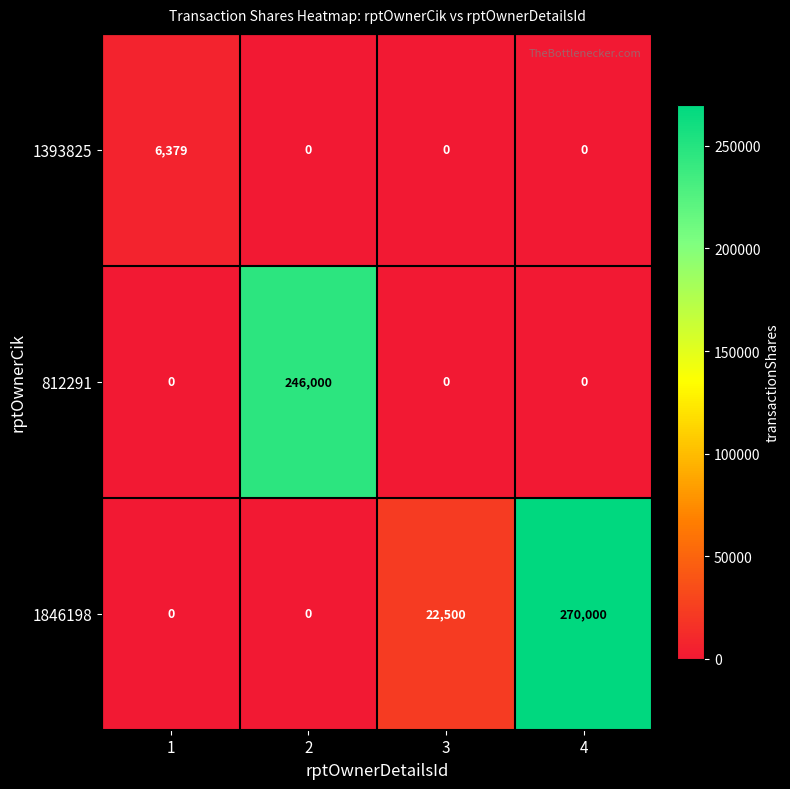

Which series has the largest total across all categories?

1846198